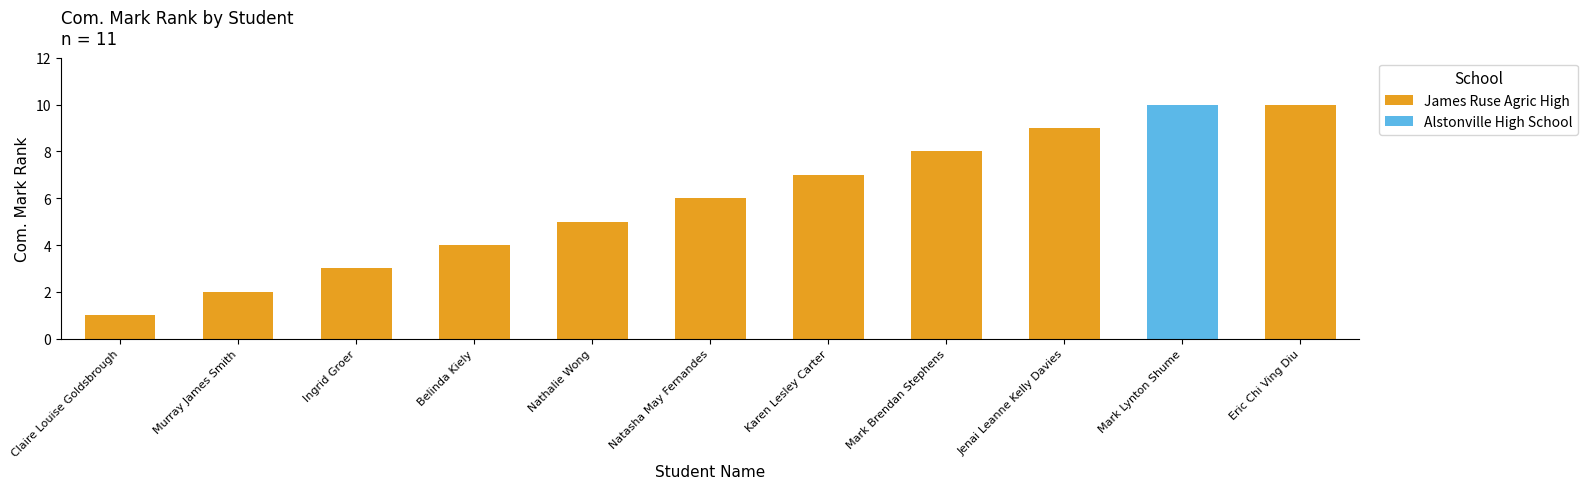

What is the difference between the maximum and minimum values in the James Ruse Agric High series?

9